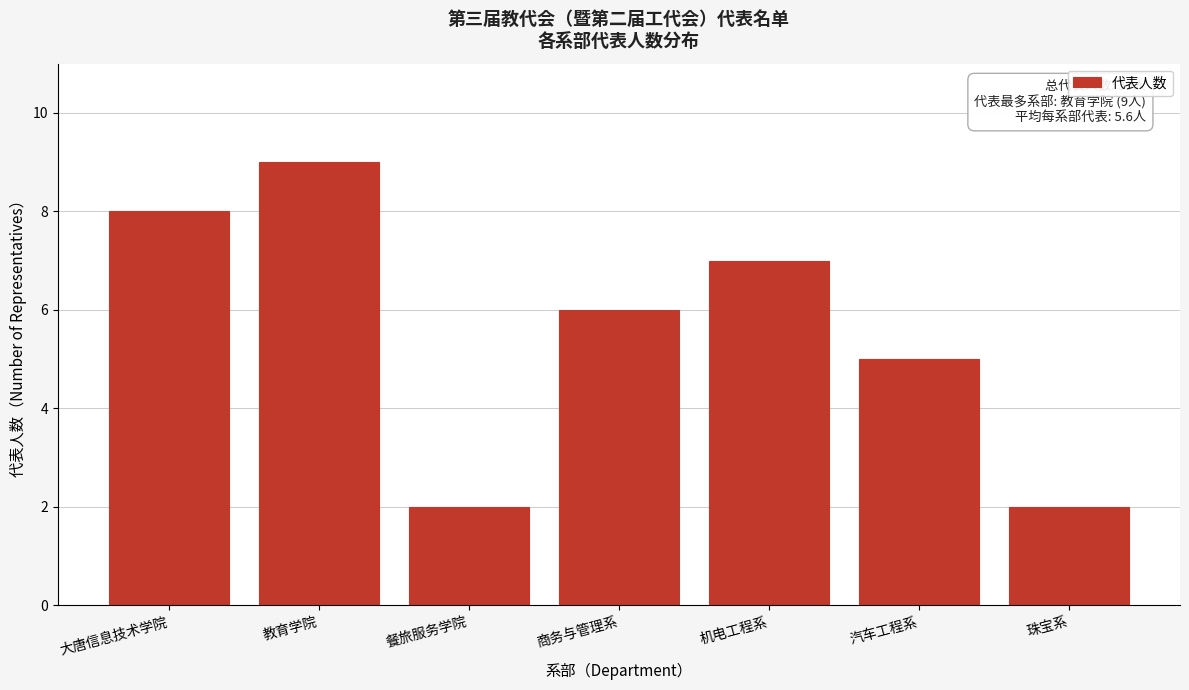

Reading left to right, list all the values displayed in this chart.

8	9	2	6	7	5	2